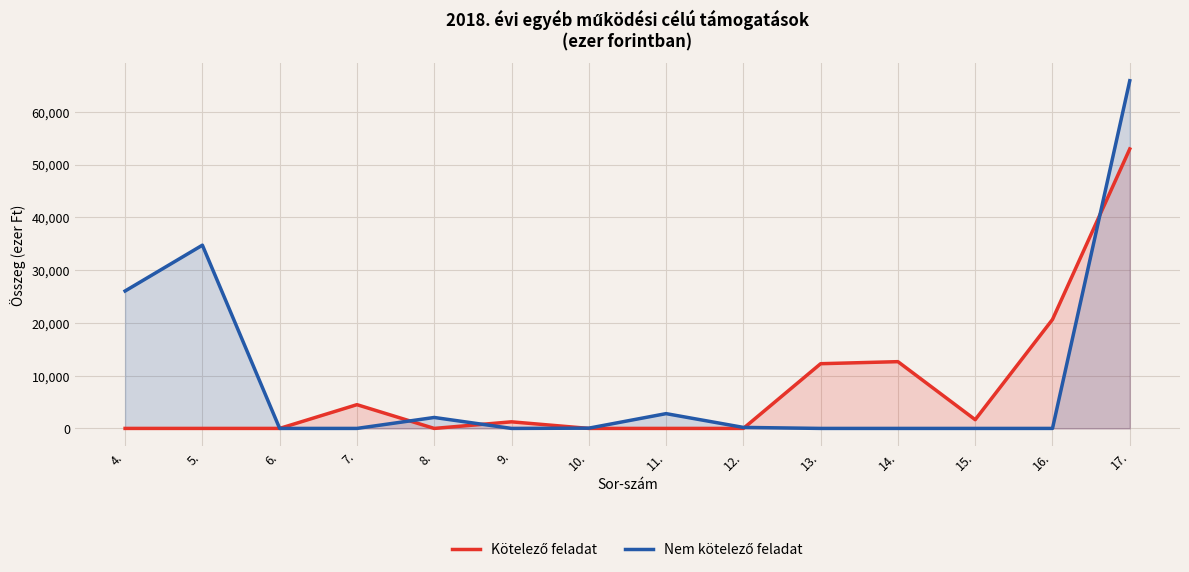

How many interior local valleys does the Nem kötelező feladat series have?

1